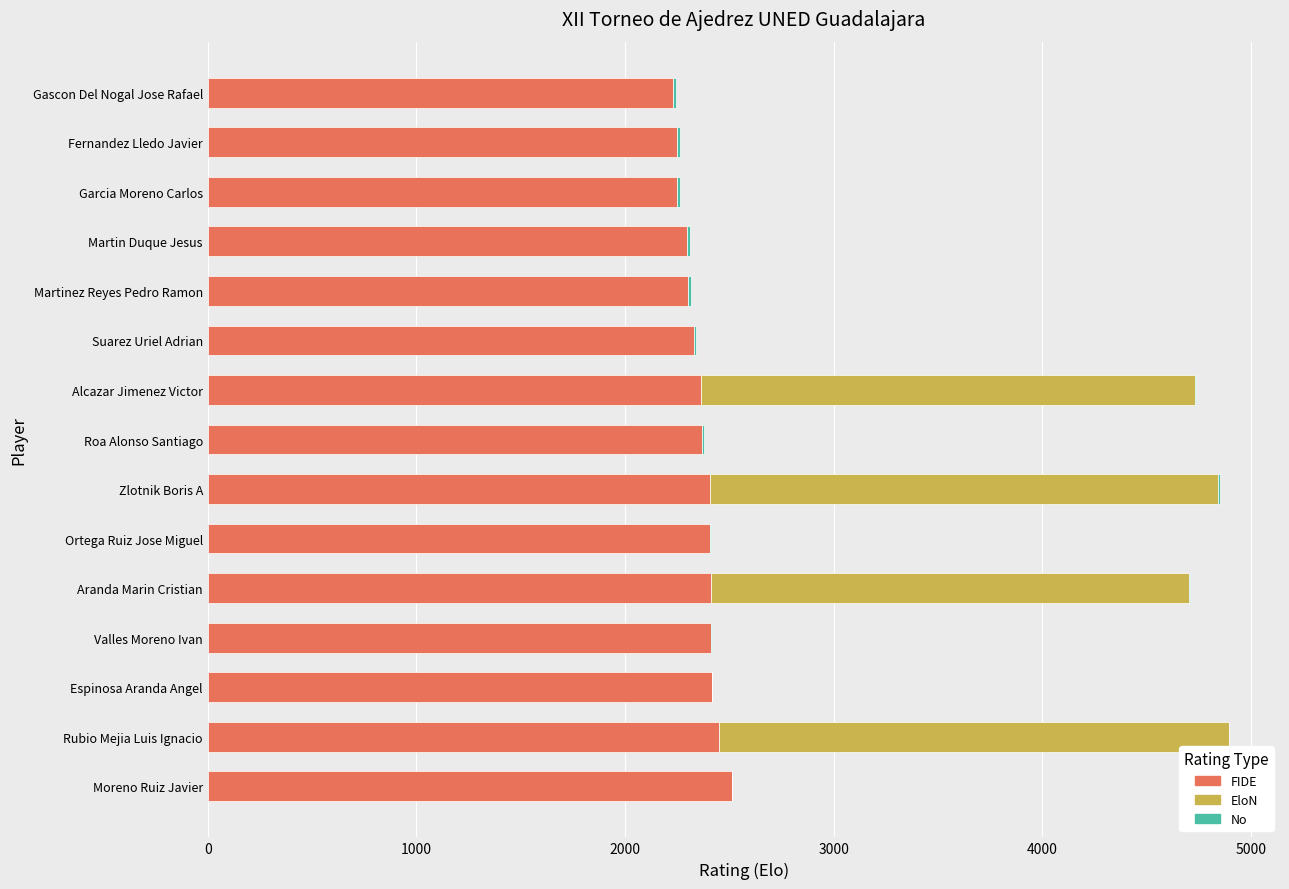

The FIDE series shows 2303 at Martinez Reyes Pedro Ramon. True or false?

True